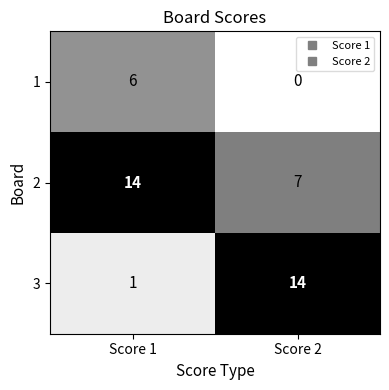

What is the difference between the 1 values at Score 1 and Score 2?

6